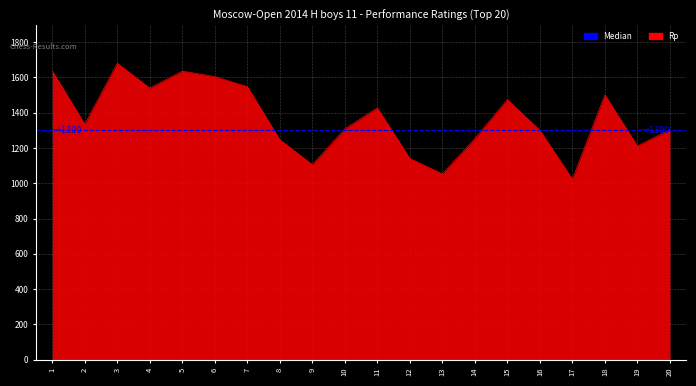

Is it true that the value at 3 is 1680?

True